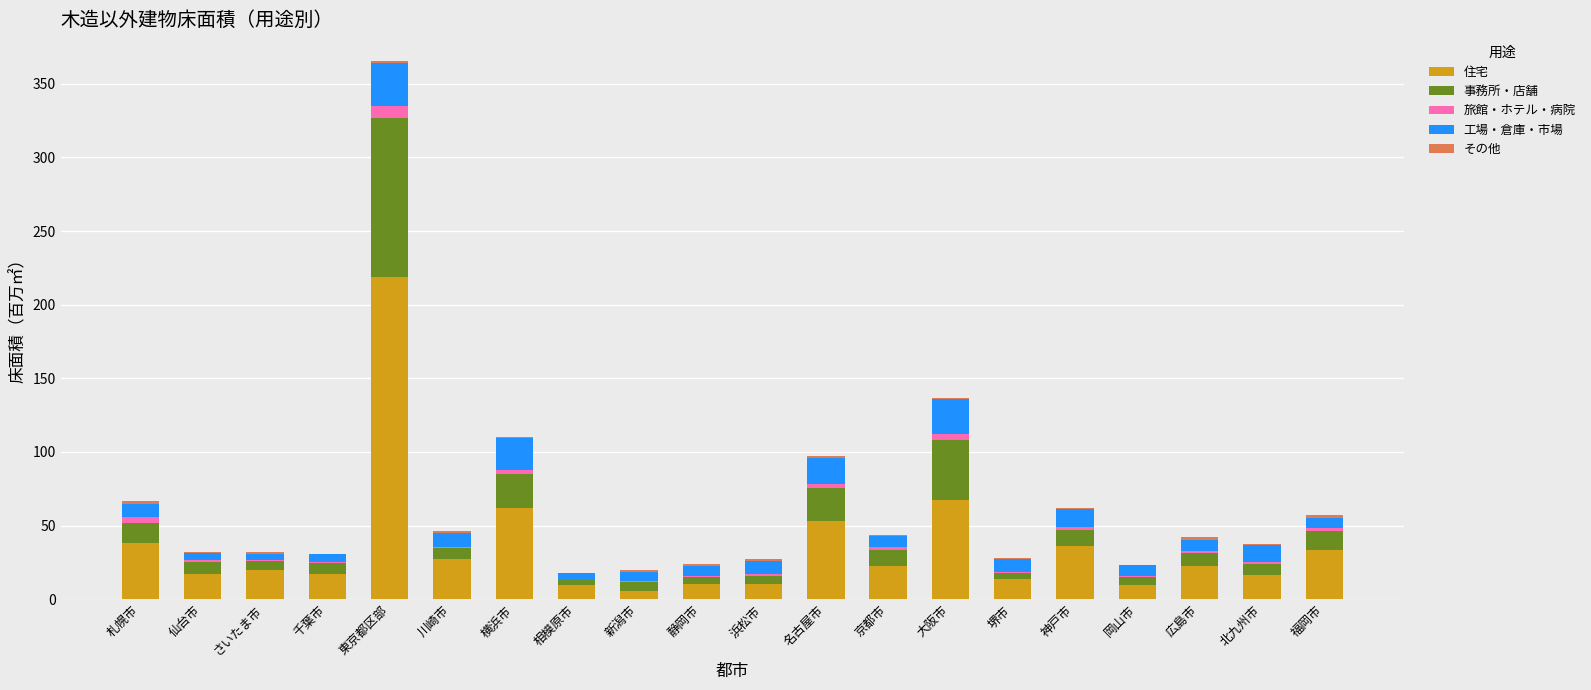

At which category is the sum across all series the highest?

東京都区部